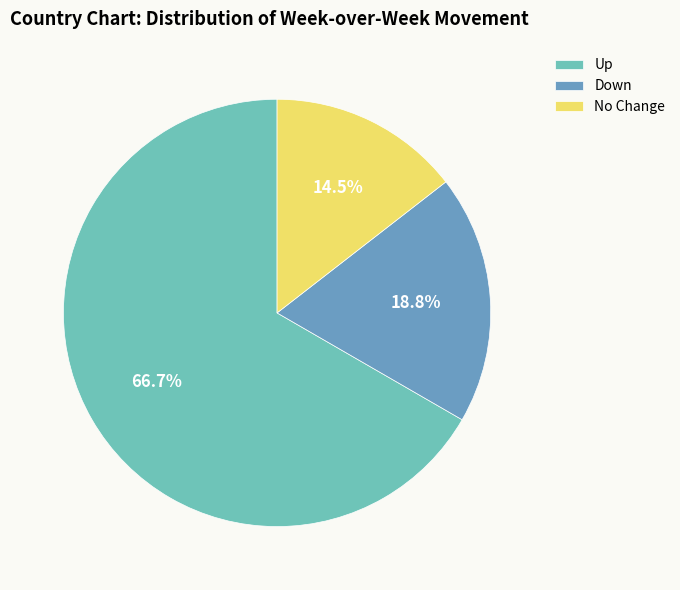

Which has a higher value, Up or Down?

Up